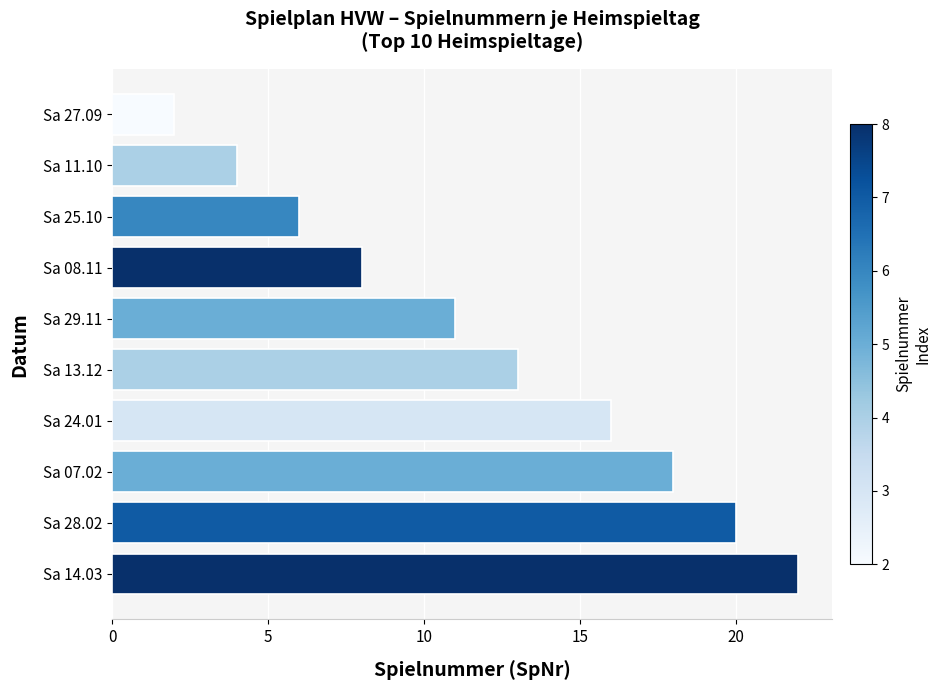

What is the value of the 7th bar from the top?

16